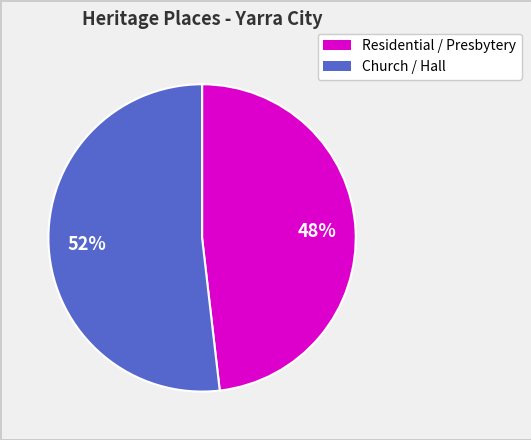

To the nearest percent, what is the difference between the largest and smallest slice percentages?

4%